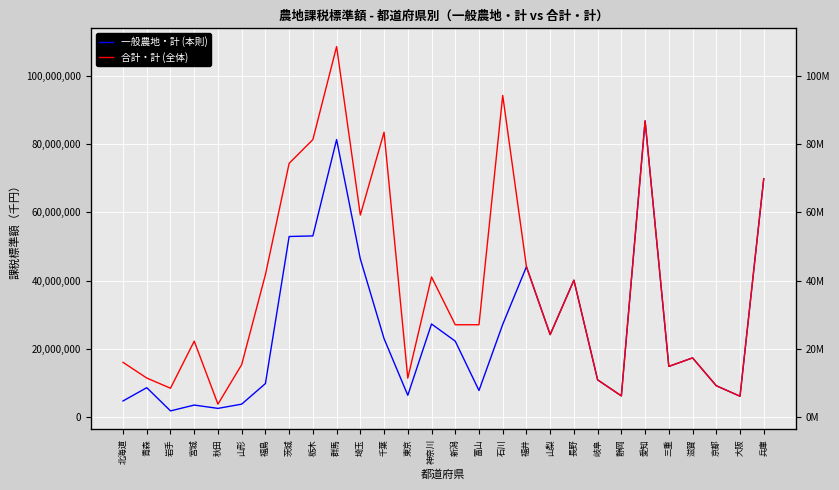

True or false: 合計・計 (全体) and 一般農地・計 (本則) cross at least once.

False